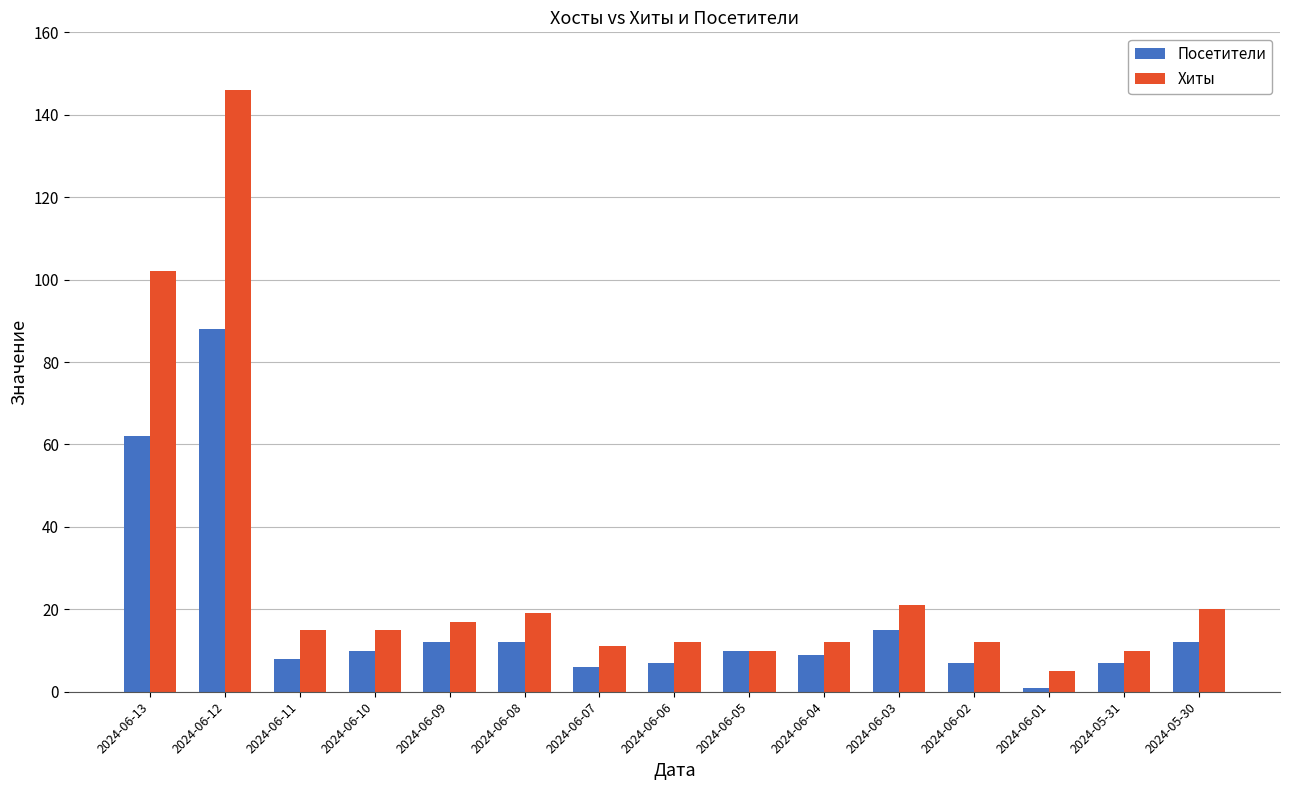

What is the value of the Хиты bar at the 9th from the left?

10